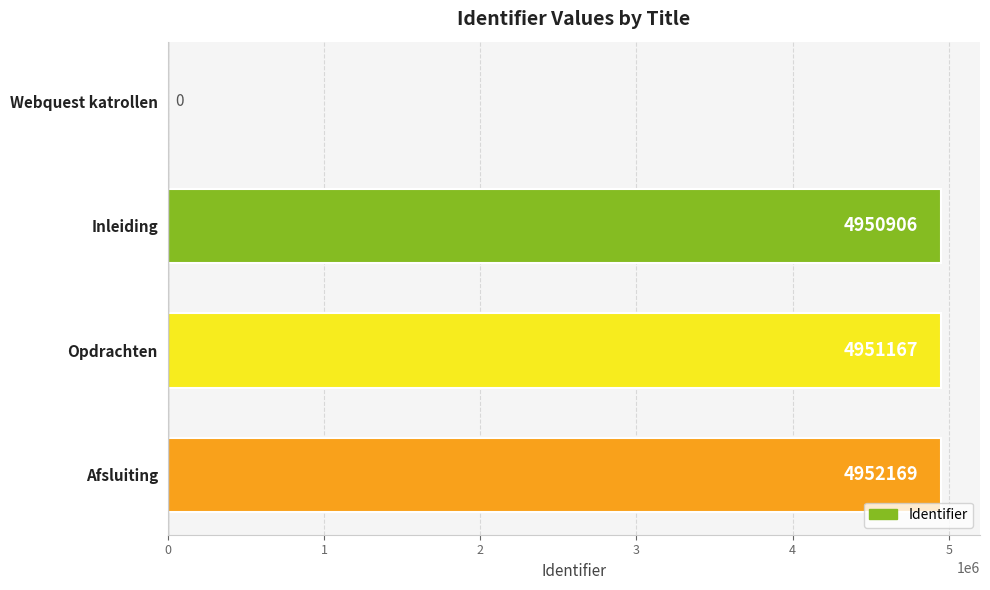

At which label is the value closest to 2476084?

Inleiding